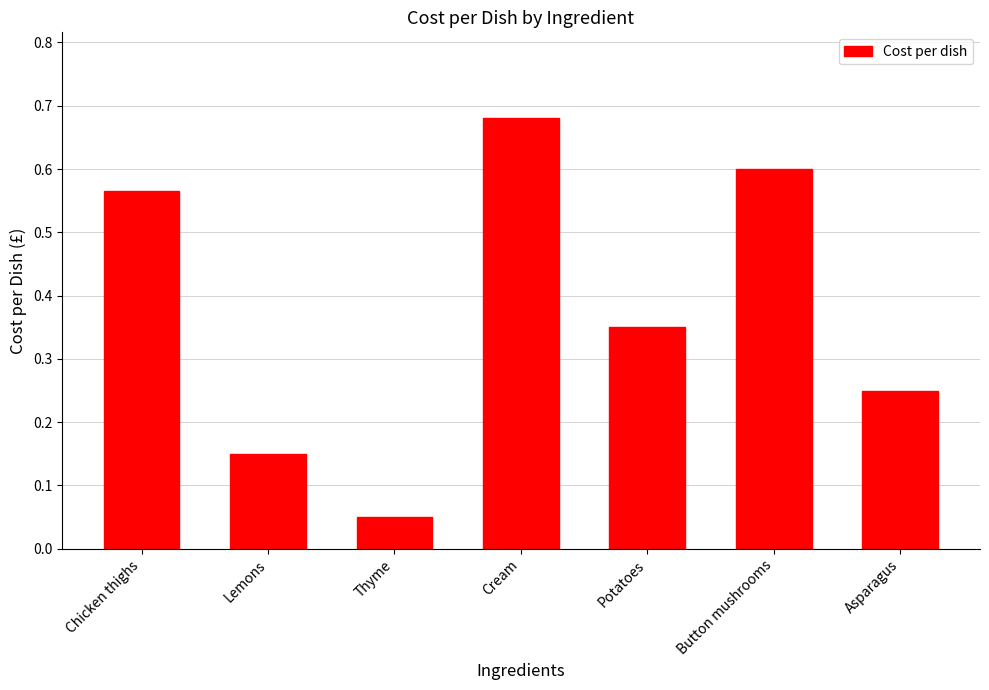

The chart shows a value of 0.4 at Asparagus. True or false?

False